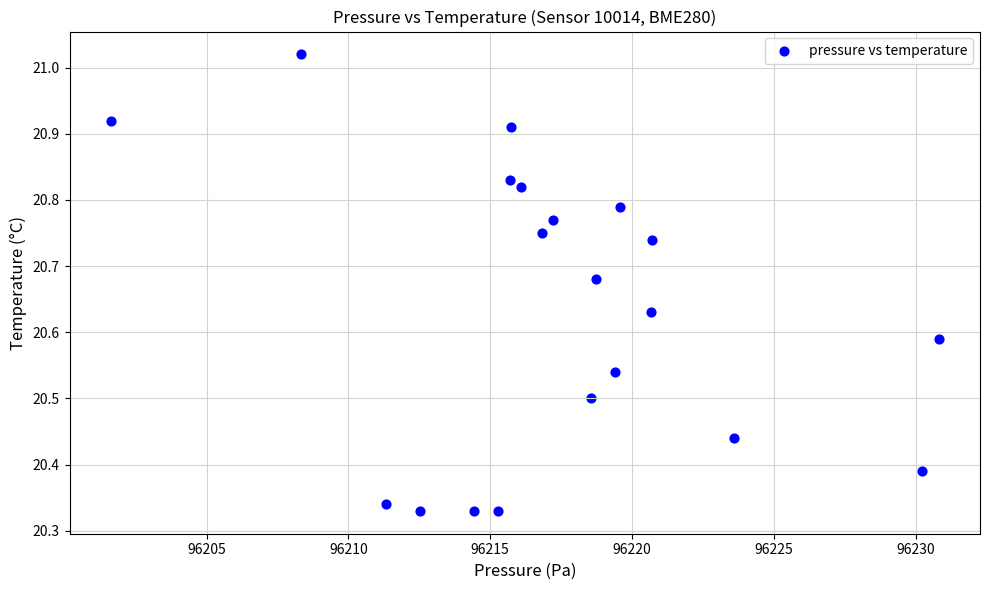

What is the range of X values (max minus min)?

29.2